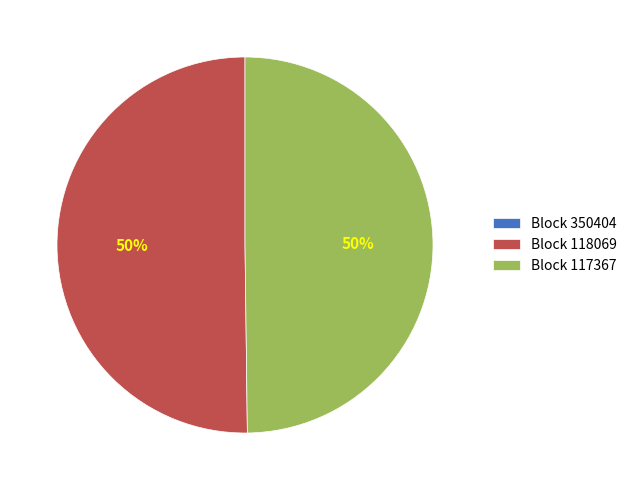

What percentage is the Block 118069 slice, to the nearest percent?

50%